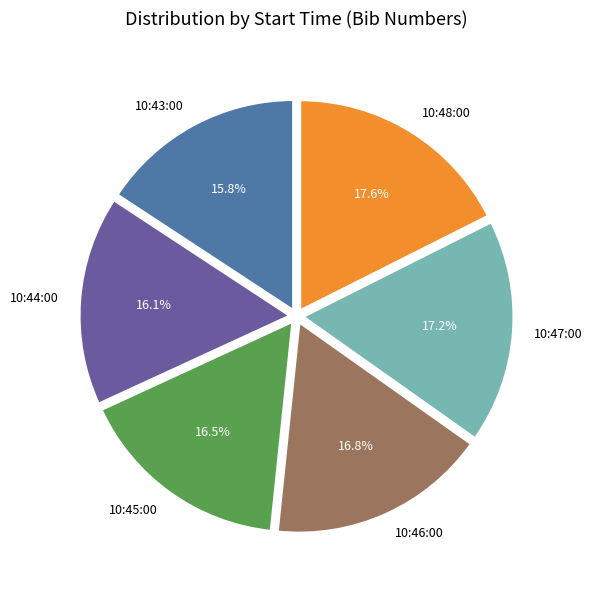

Is it true that 10:44:00 is 29% of the pie?

False